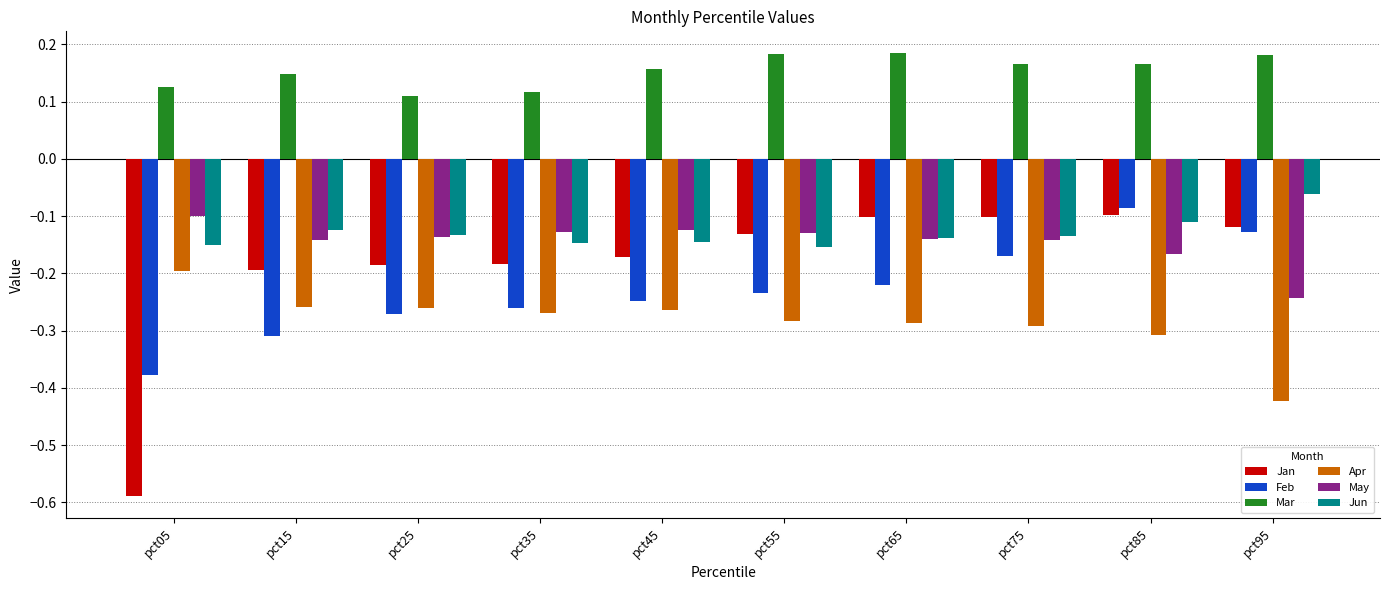

Rank the series at pct05 from lowest to highest value.

Jan, Feb, Apr, Jun, May, Mar